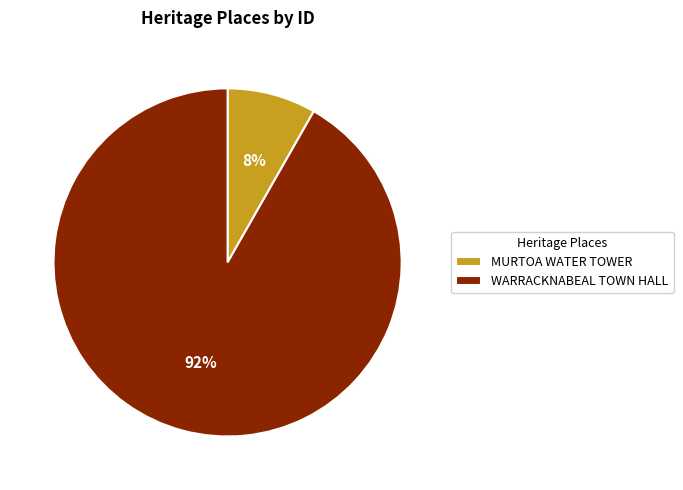

Count the number of slices in the pie.

2